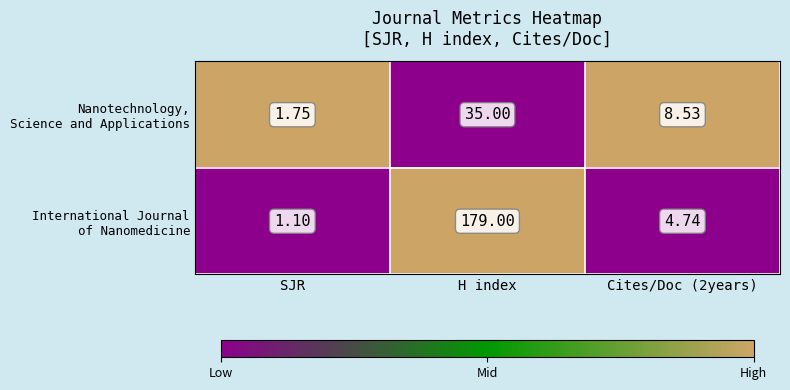

At which category is the sum across all series the highest?

H index